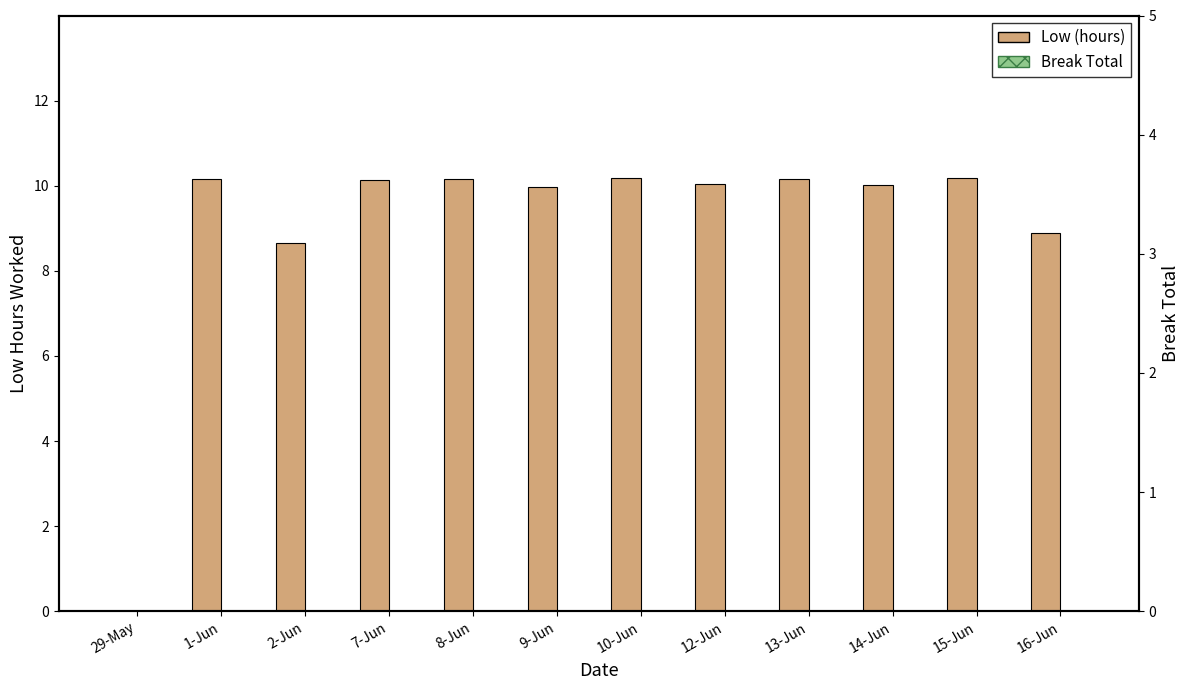

Rank the series by their average value, from lowest to highest.

Break Total, Low (hours)